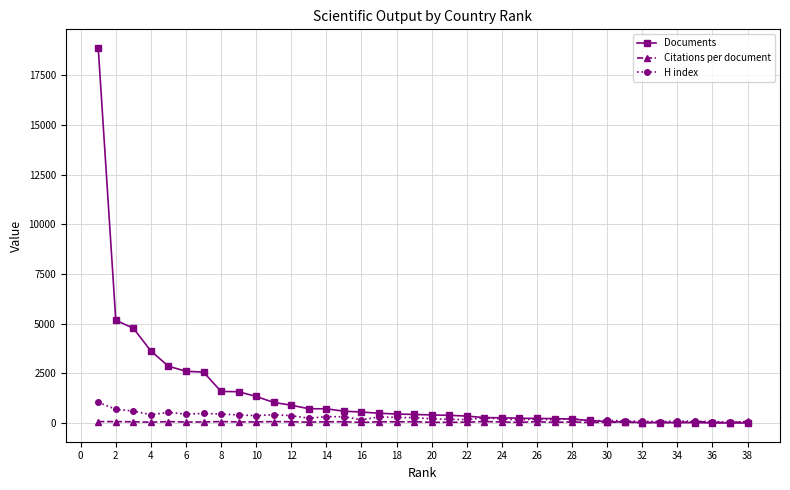

List the series in order of their peak value, lowest first.

Citations per document, H index, Documents